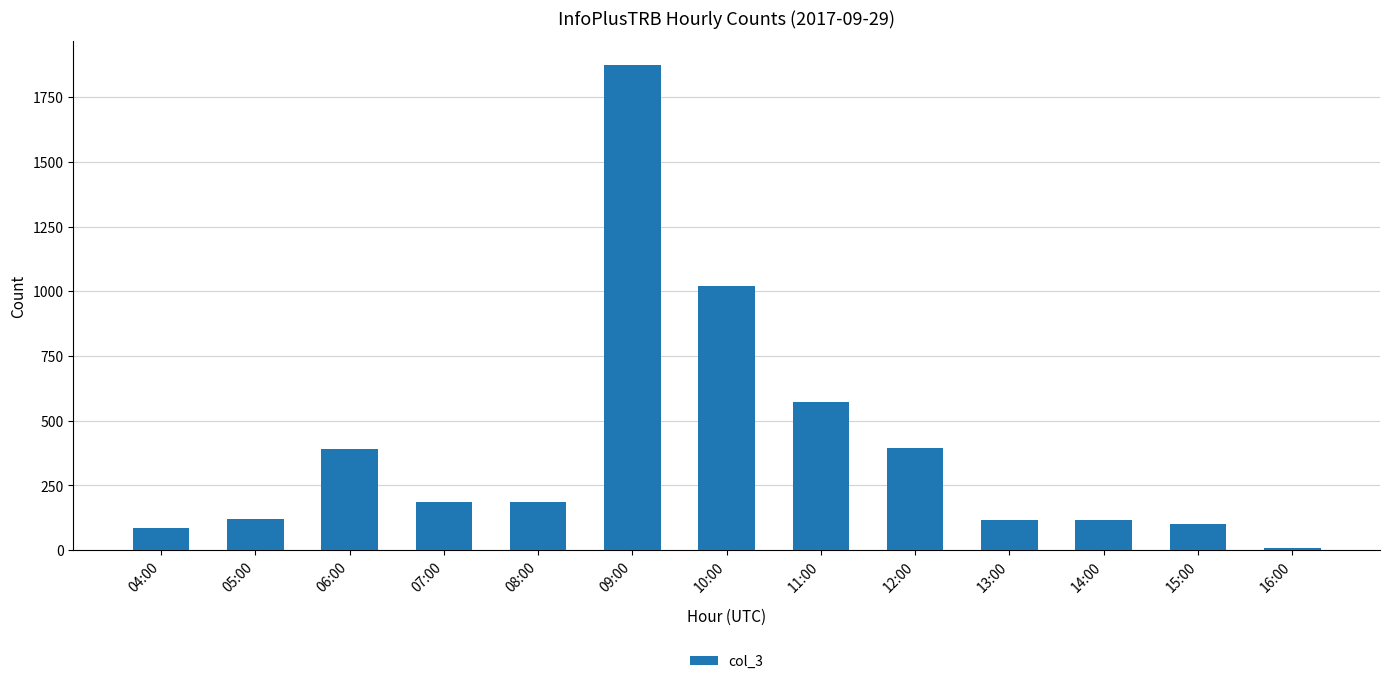

Is it true that the value at 09:00 is 1874?

True